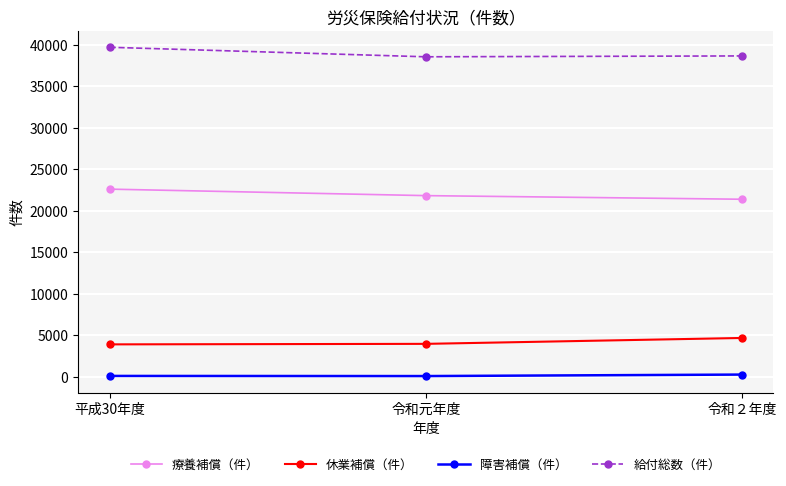

Is the value of 療養補償（件） at 令和２年度 greater than the value of 障害補償（件） at 令和元年度?

Yes